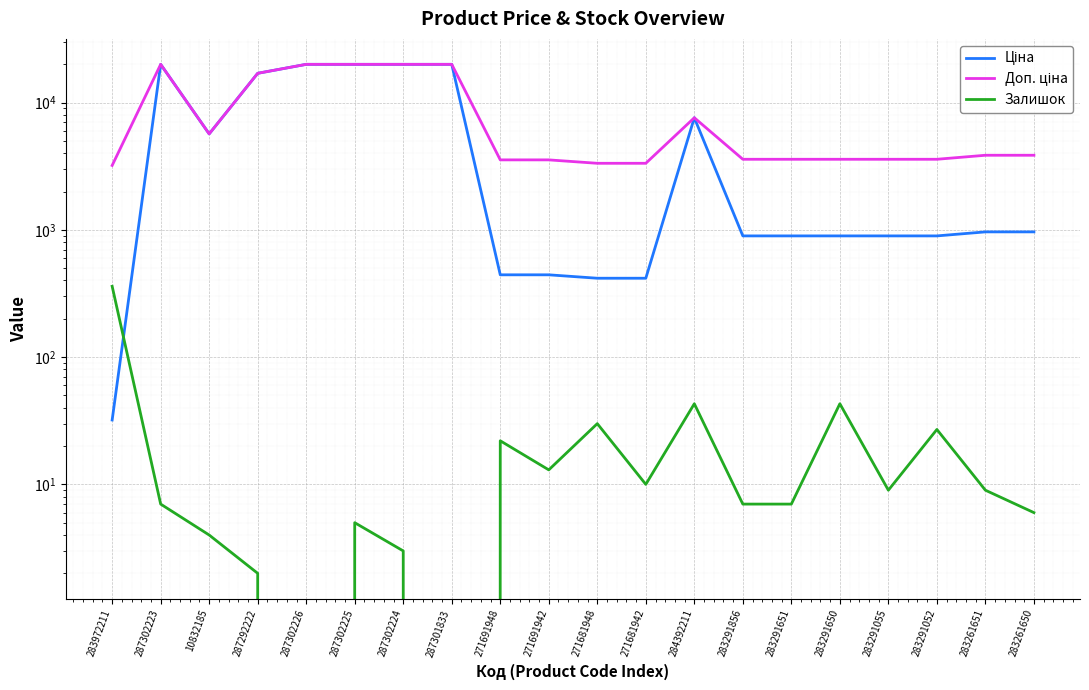

The Залишок series shows 7.0 at 283291651. True or false?

True